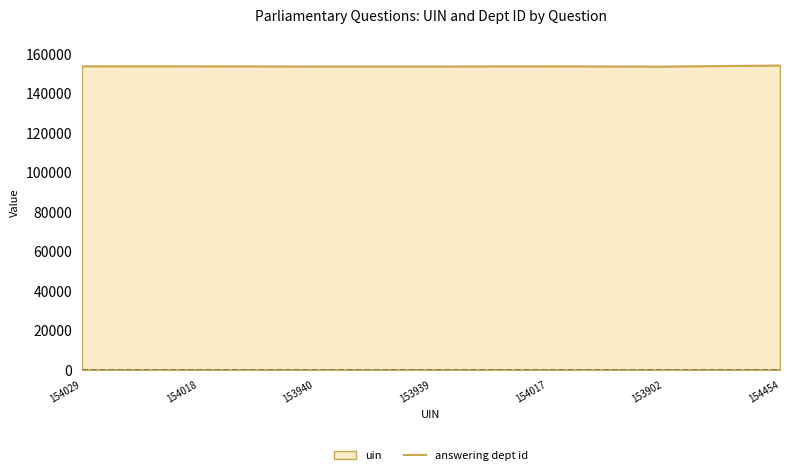

Count the answering dept id values in the range 53 to 54.

6